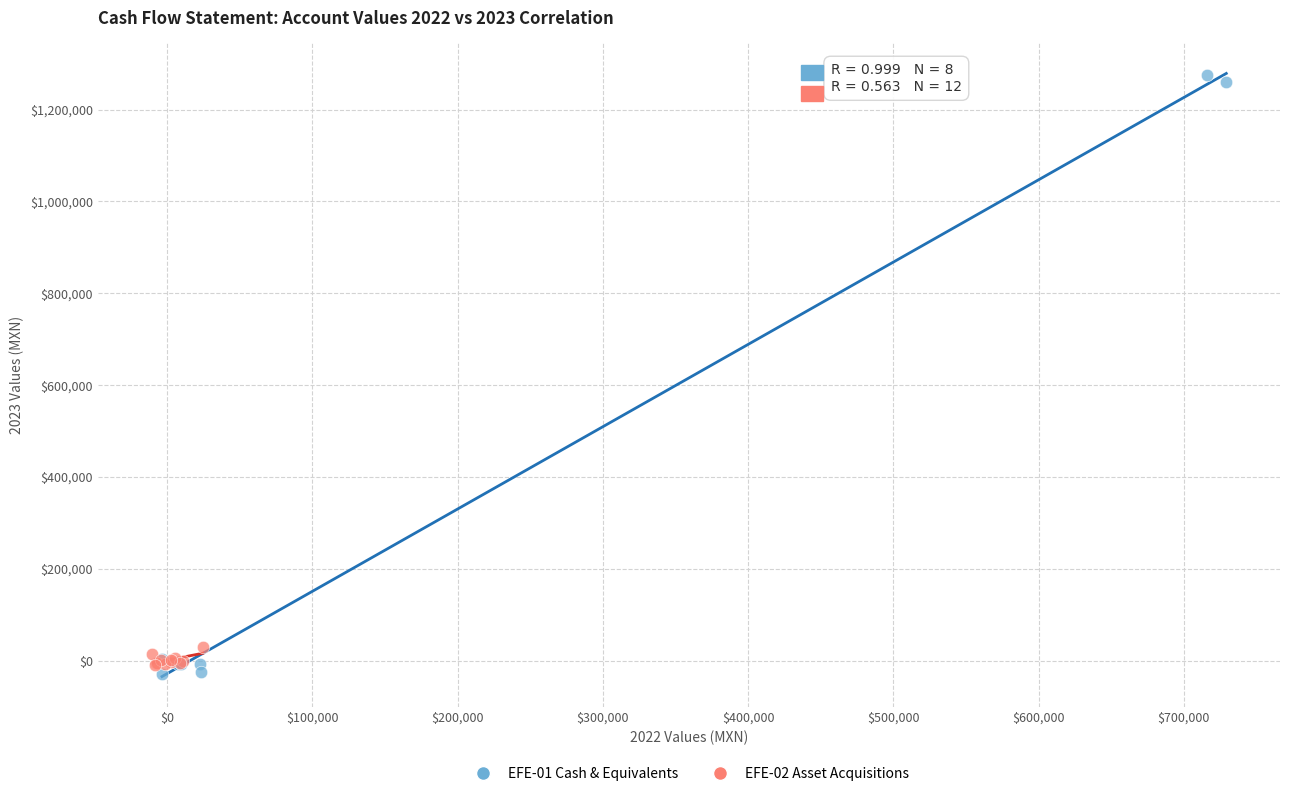

Which series has the widest spread of Y values?

EFE-01 Cash & Equivalents